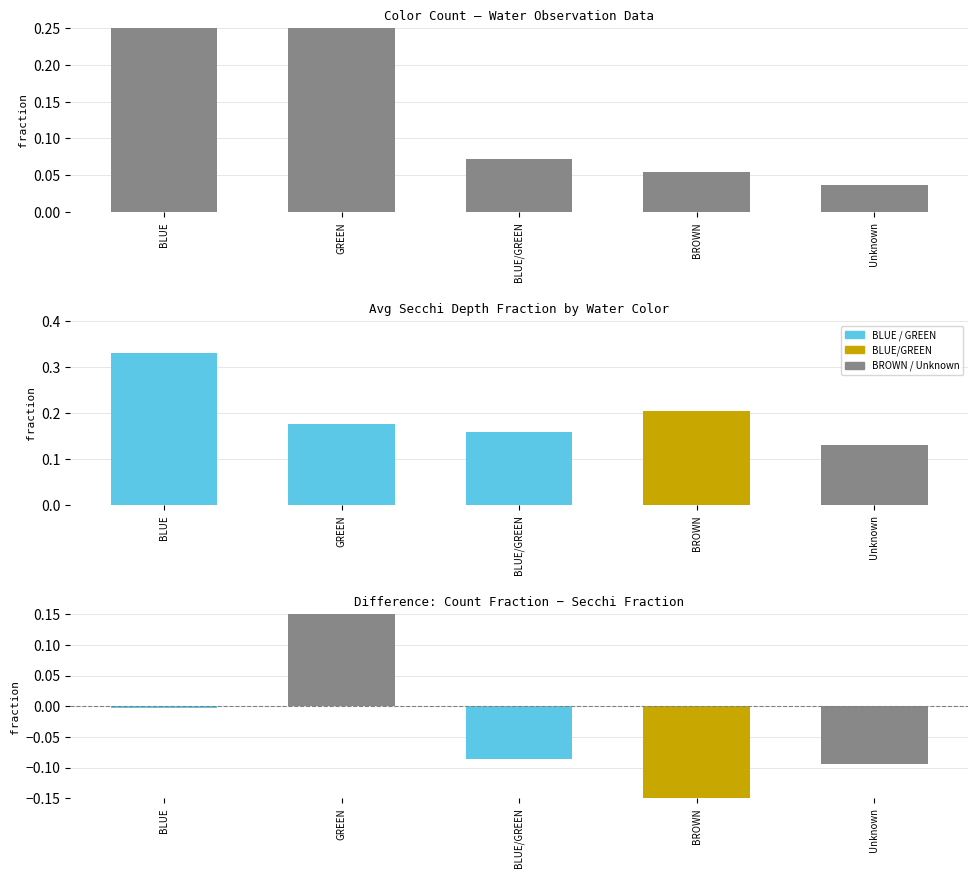

What is the difference between the highest and lowest values at BLUE?

0.3